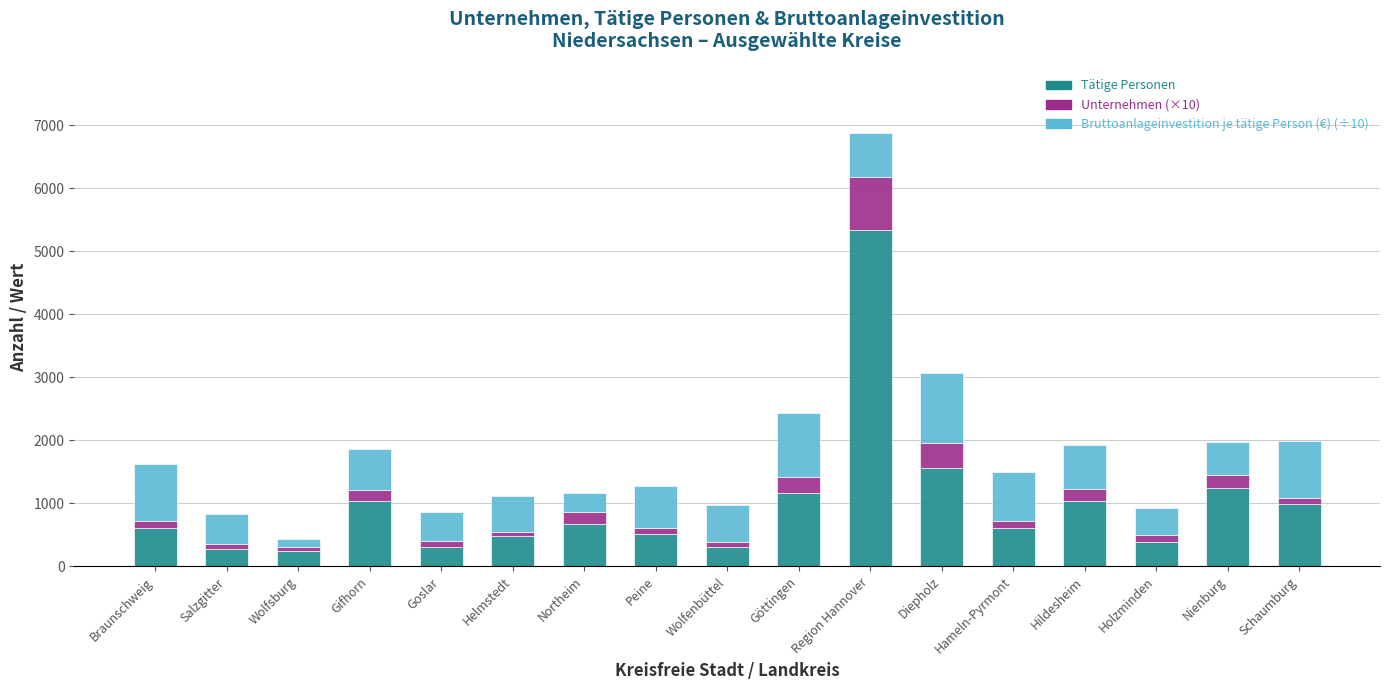

At which category is the sum across all series the highest?

Region Hannover